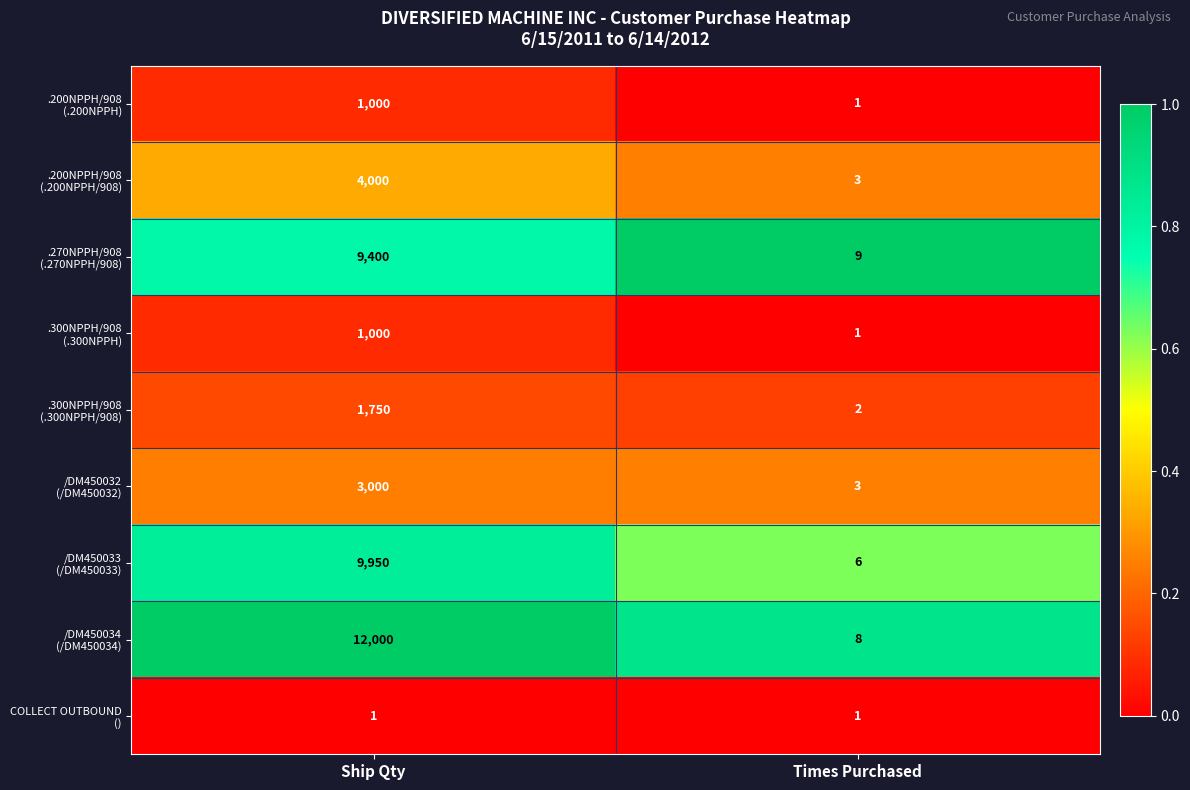

At which category is the sum across all series the highest?

Ship Qty